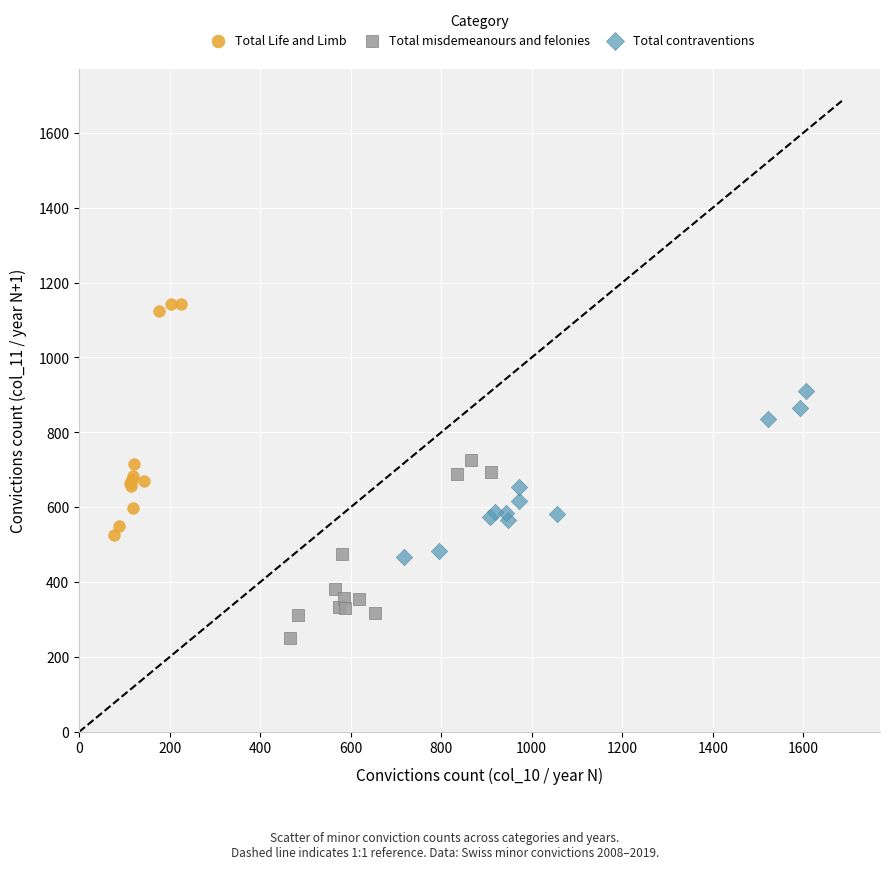

Which series reaches the minimum Y coordinate?

Total misdemeanours and felonies